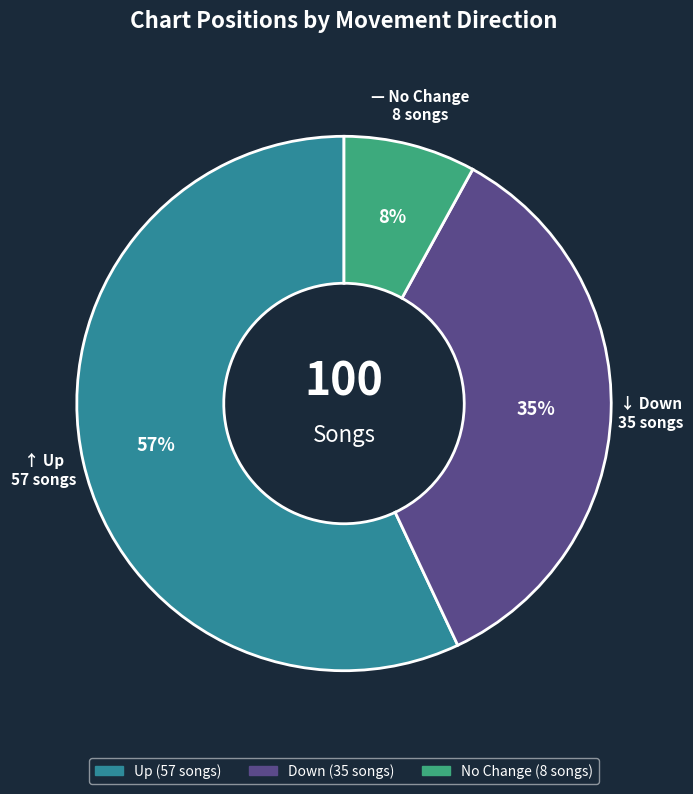

Is there any slice that represents more than half of the pie?

Yes